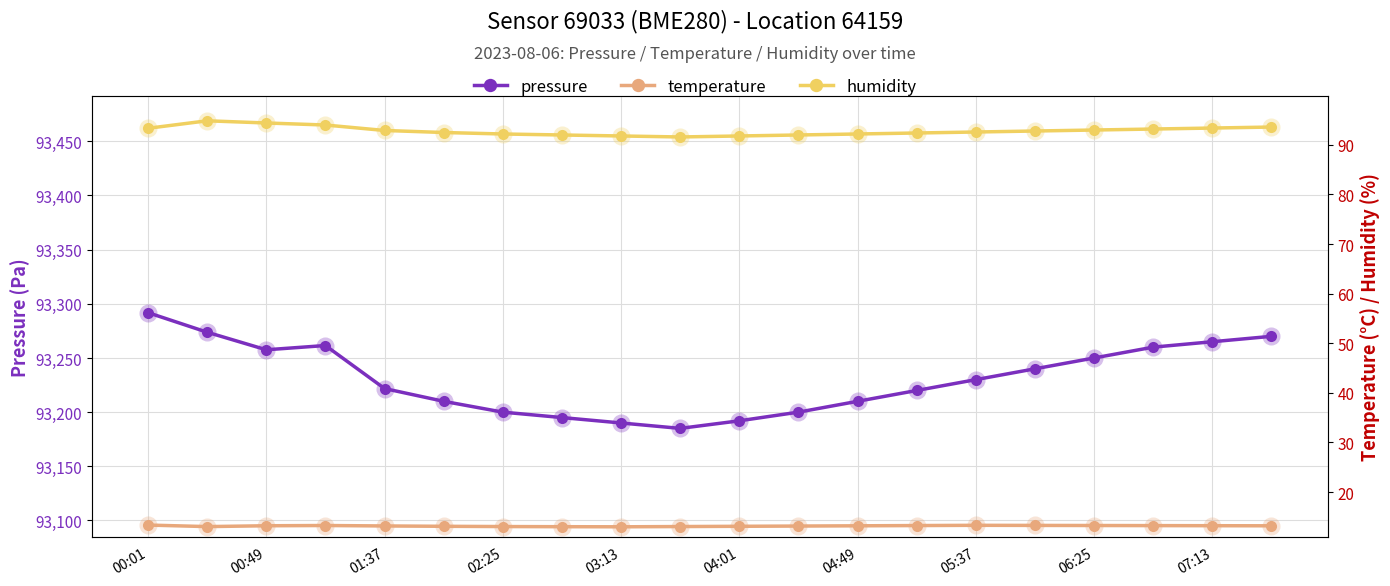

What is the minimum value for temperature?

13.0